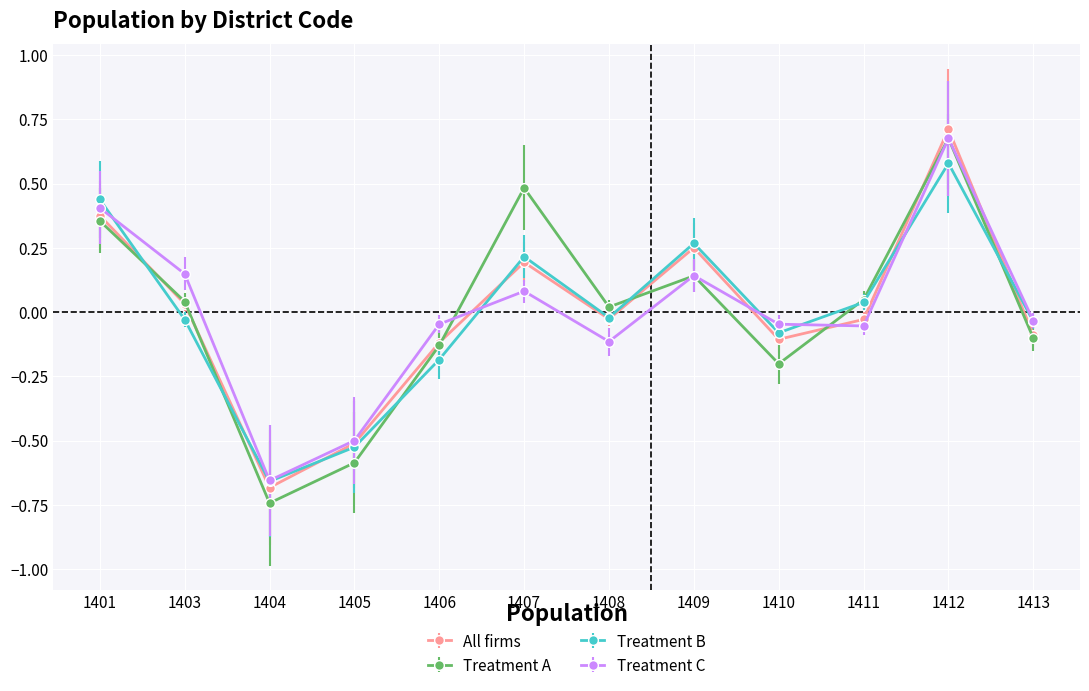

Which category has the lowest value in the Treatment C series?

1404